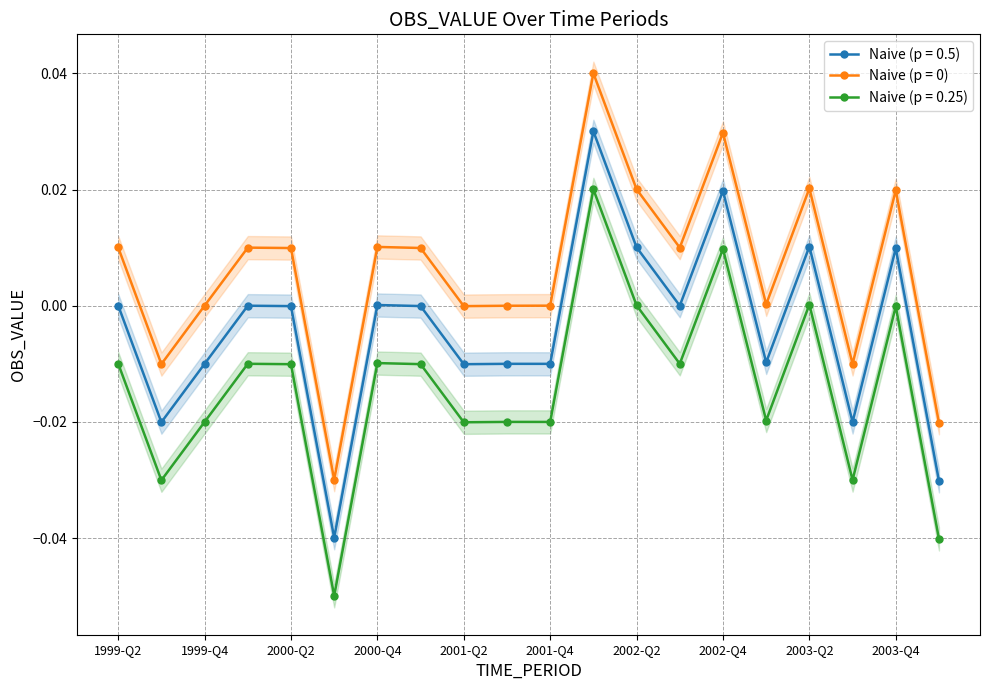

At how many categories does at least one series exceed 0?

14